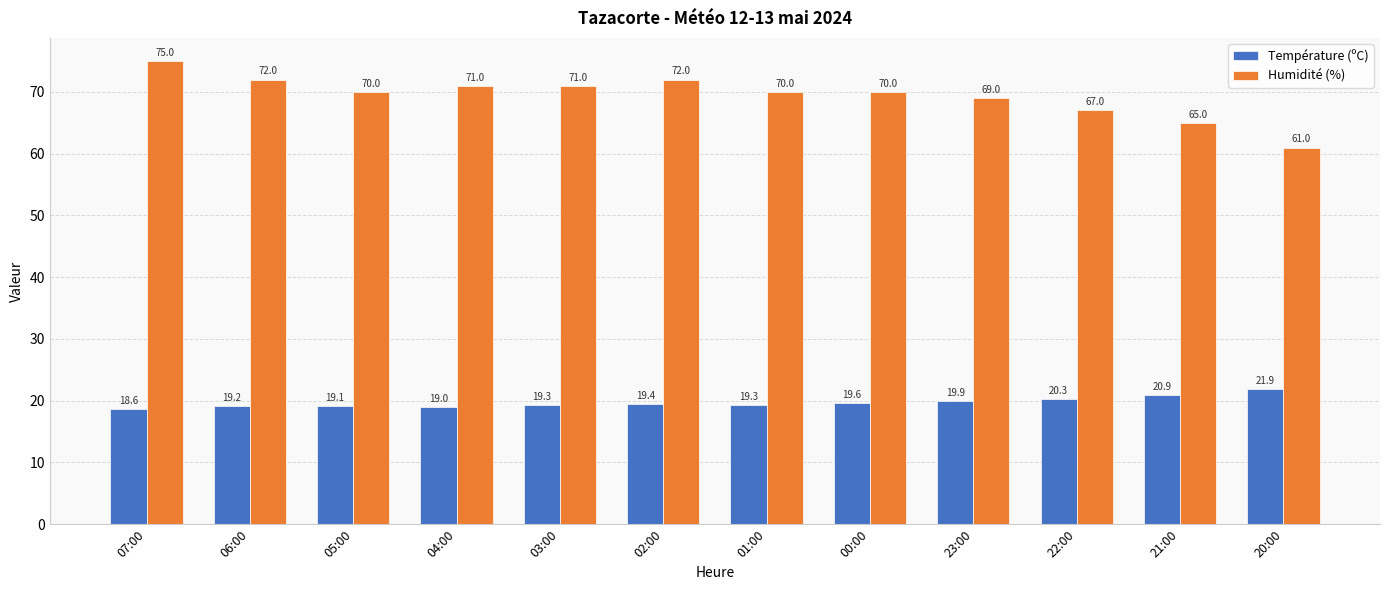

What is the average value of the Humidité (%) series?

69.4